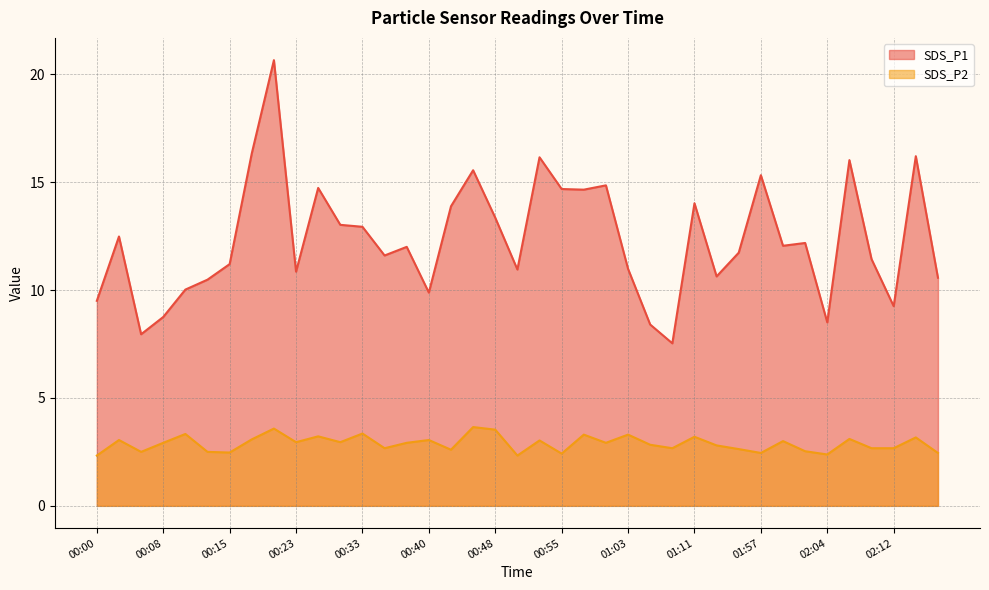

At which category is the sum across all series the highest?

00:20